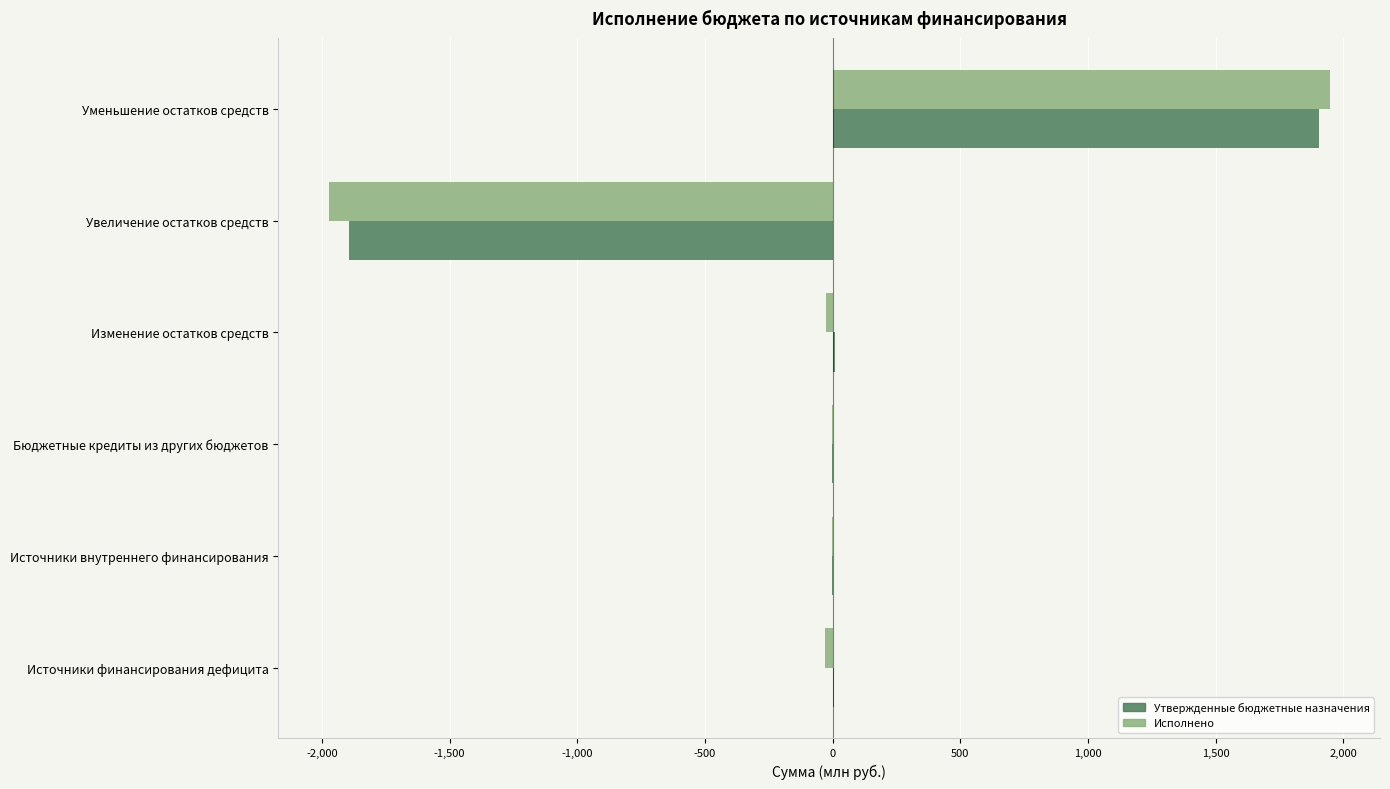

Is the value of Утвержденные бюджетные назначения at Изменение остатков средств greater than the value of Исполнено at Увеличение остатков средств?

Yes